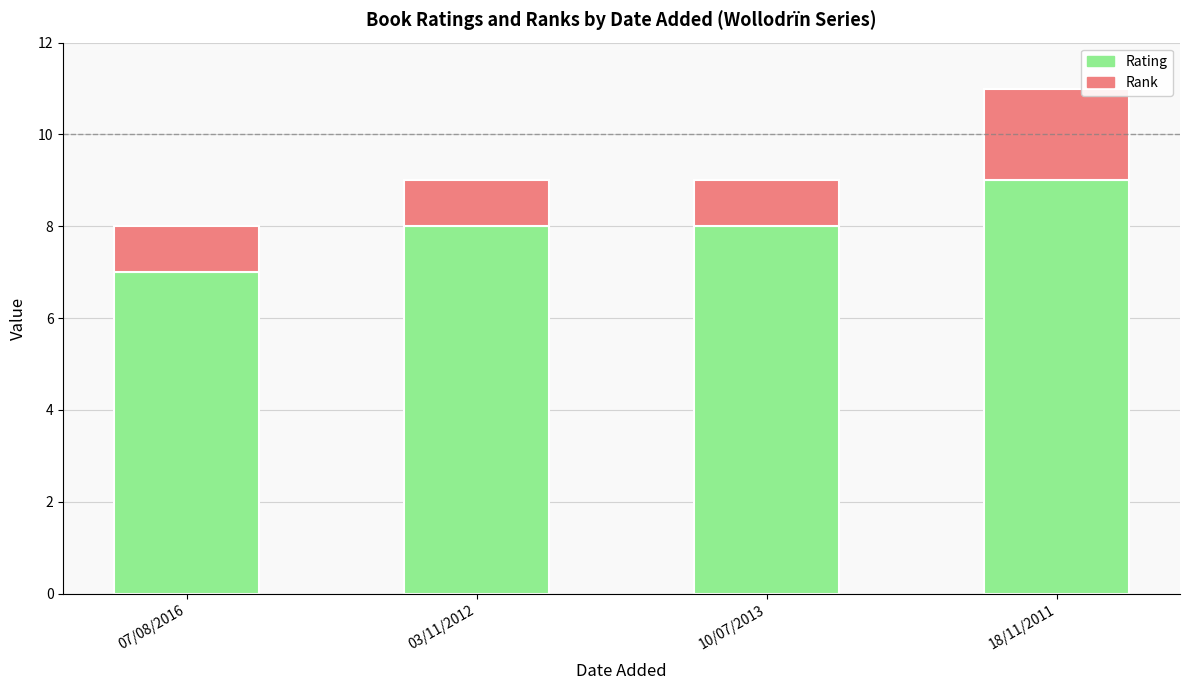

Which category has the highest value in the Rating series?

18/11/2011